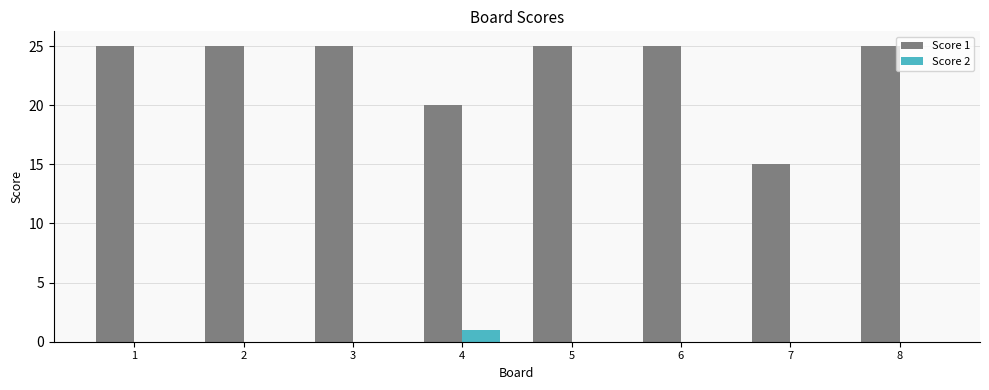

Reading left to right, transcribe all the data shown in this chart.

Score 1: 1=25	2=25	3=25	4=20	5=25	6=25	7=15	8=25
Score 2: 1=0	2=0	3=0	4=1	5=0	6=0	7=0	8=0